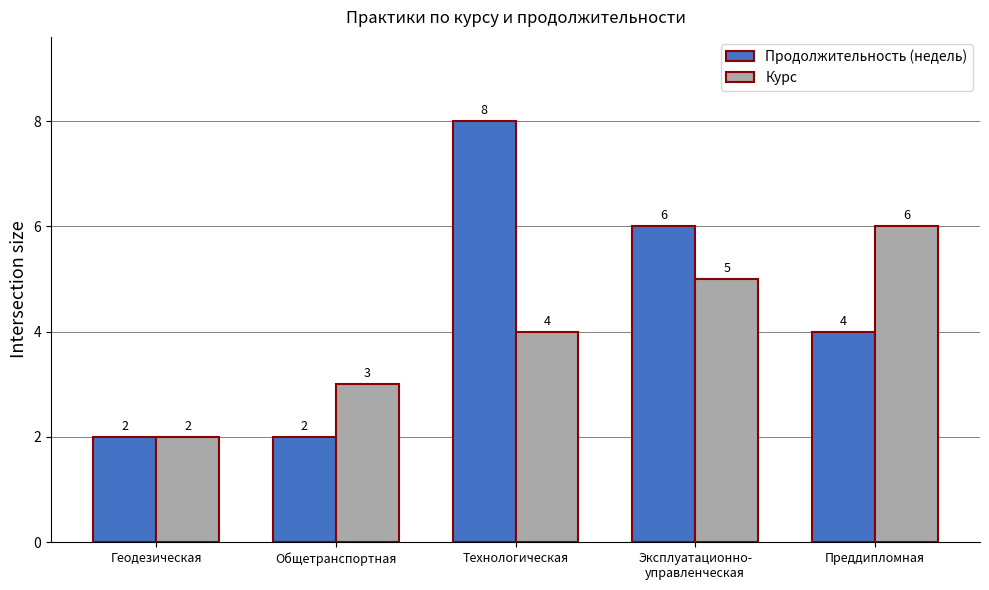

Count the number of categories in the chart.

5